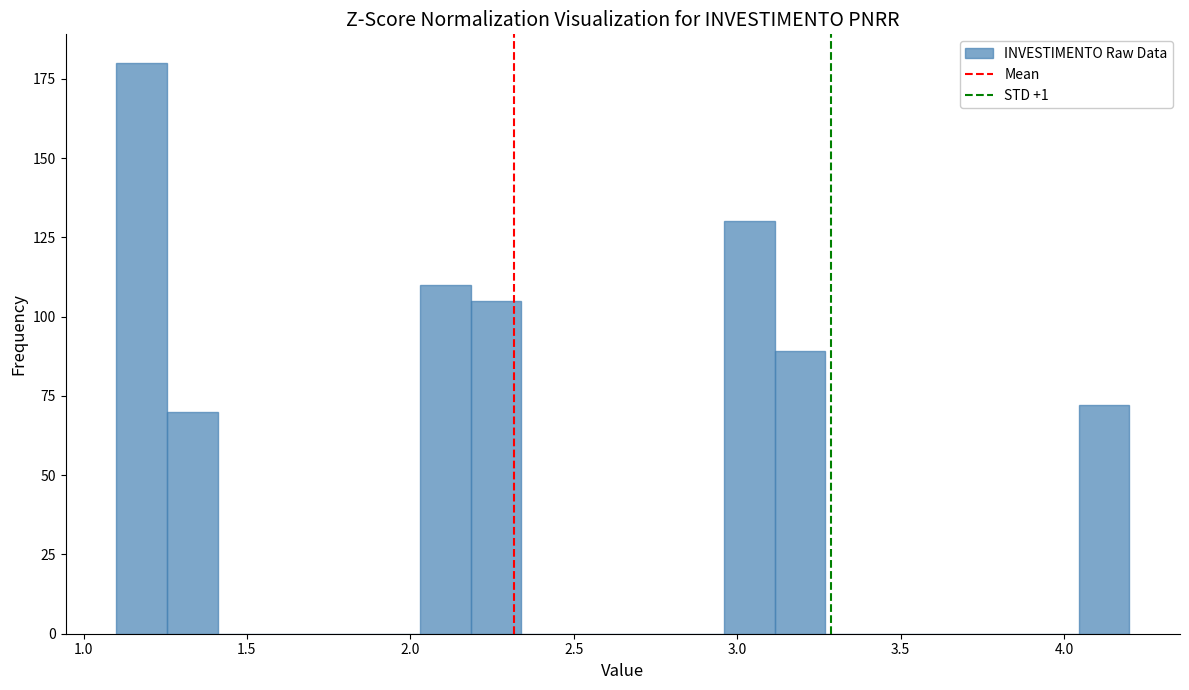

Read against the x-axis, roughly where is the centre of the tallest bar?

1.20